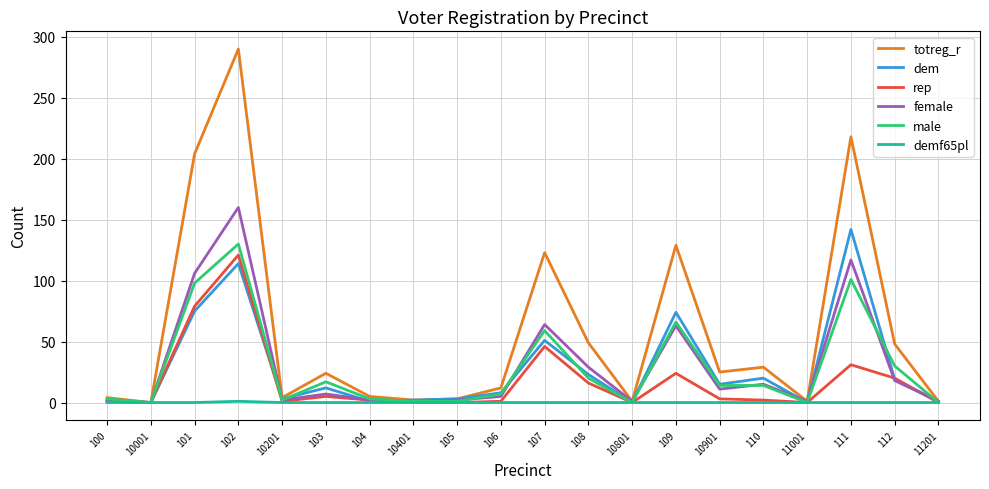

At which category is the sum across all series the highest?

102